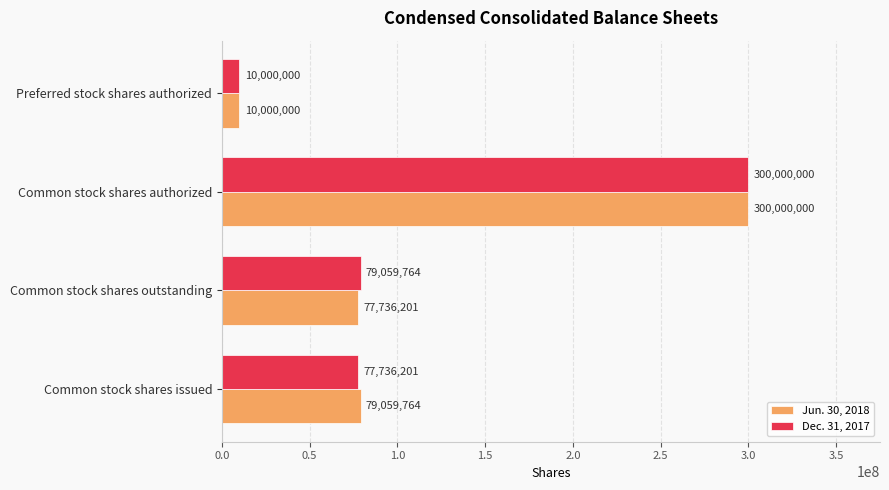

What is the difference between the Dec. 31, 2017 values at Common stock shares outstanding and Preferred stock shares authorized?

69059764